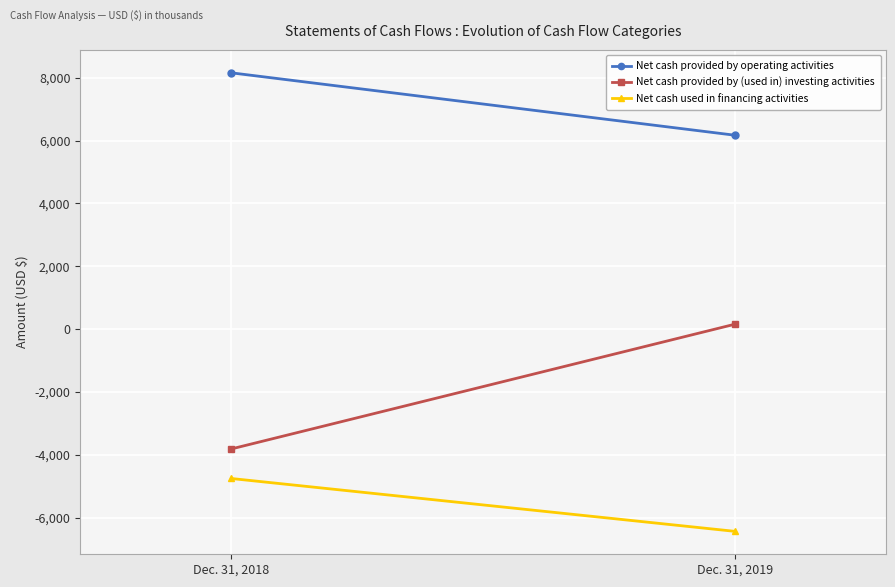

How many Net cash provided by operating activities values are between 6169 and 8155?

2